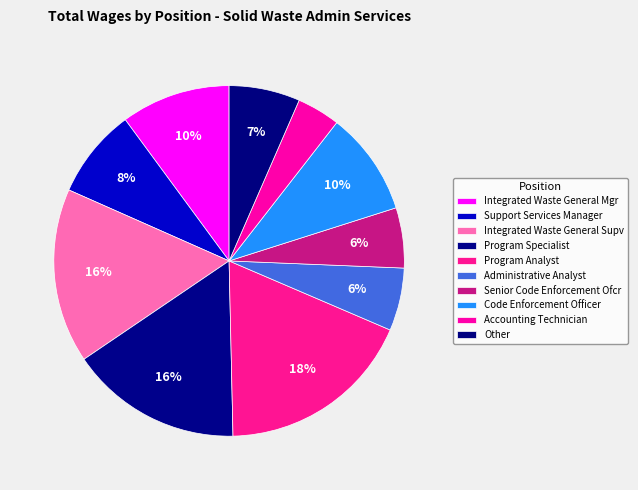

Count the number of slices in the pie.

10